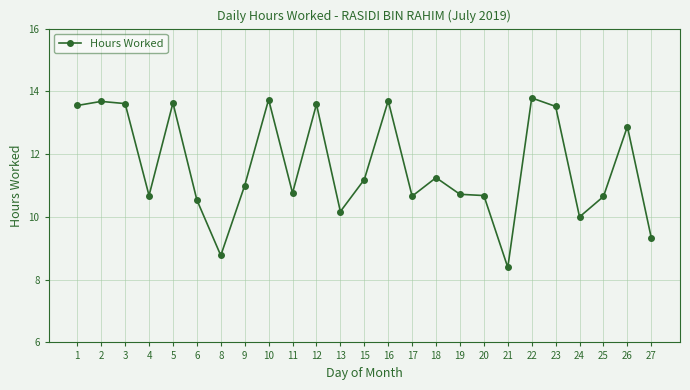

What is the minimum value shown in the chart?

8.4